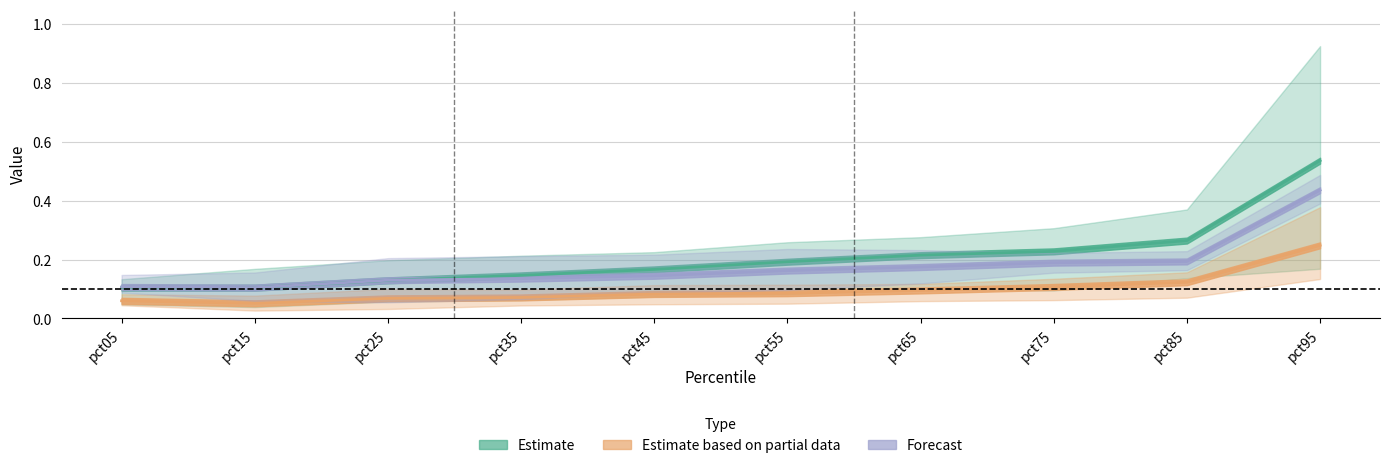

What is the spread (max minus min) of values at pct65?

0.1